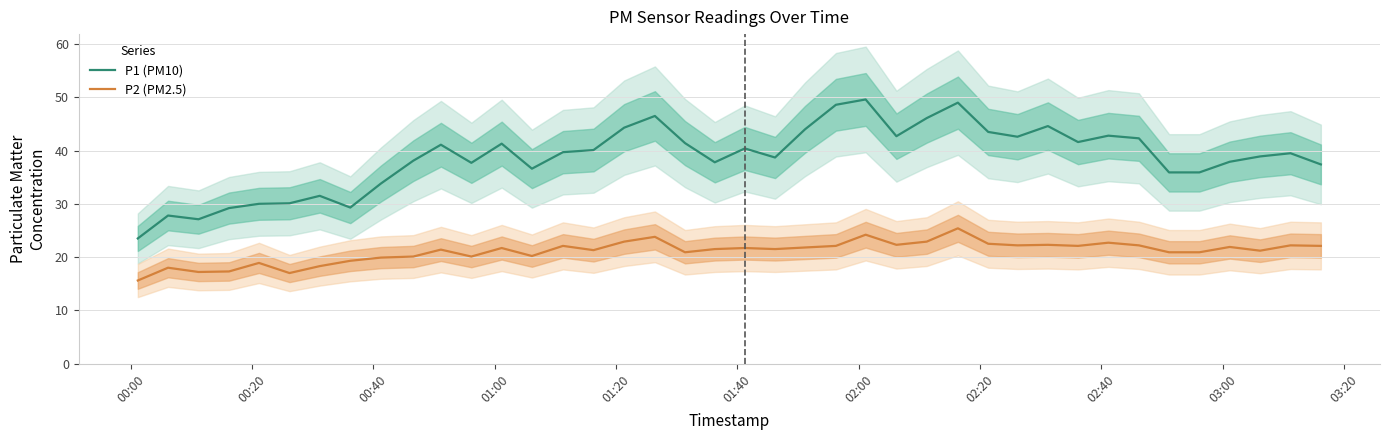

What is the maximum value for P1 (PM10)?

49.6